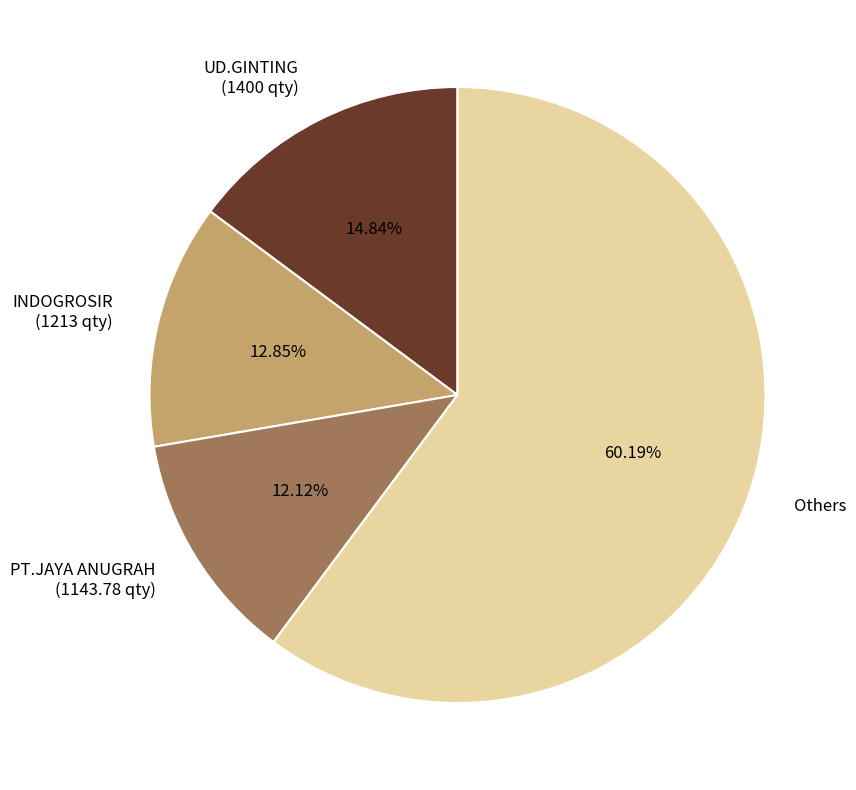

Which category has the biggest portion of the pie?

Others